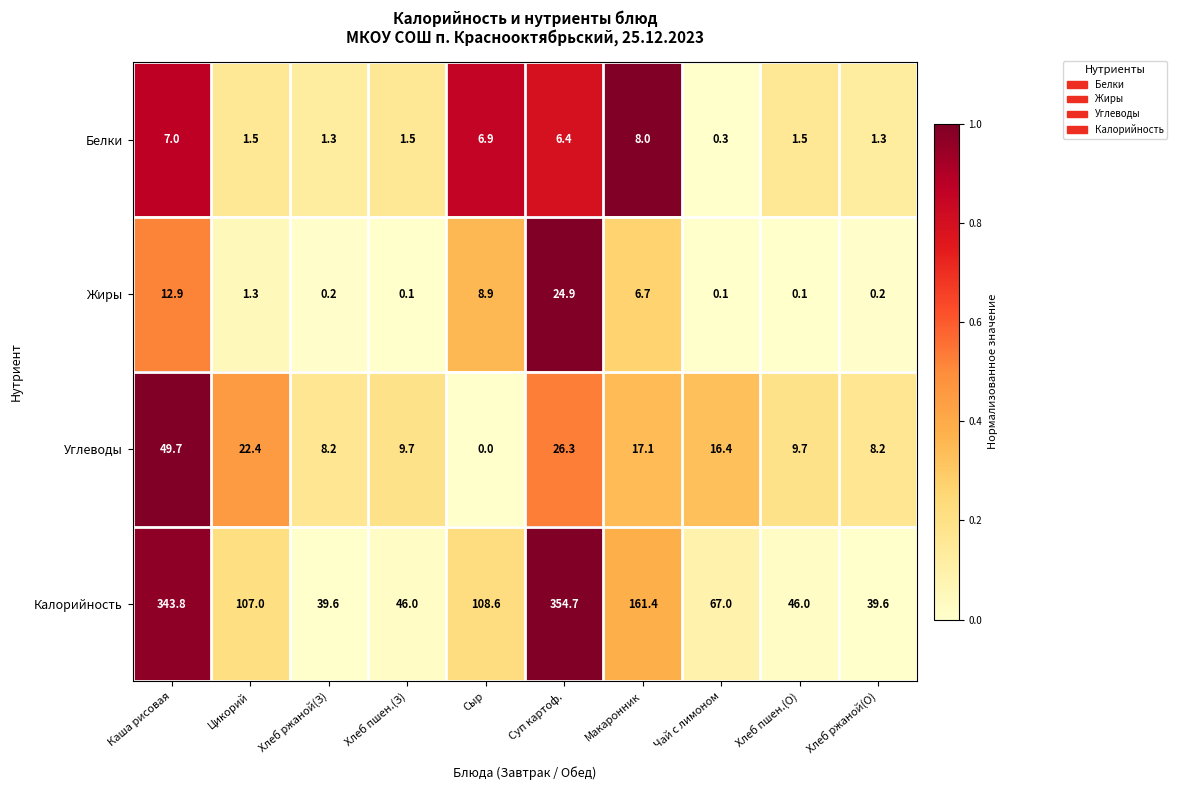

What is the difference between the Углеводы values at Каша рисовая and Хлеб ржаной(О)?

41.5